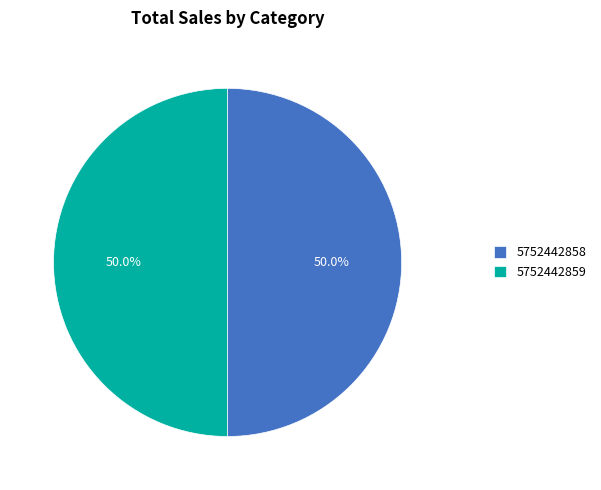

To the nearest percent, what percentage of the pie is 5752442858?

50%